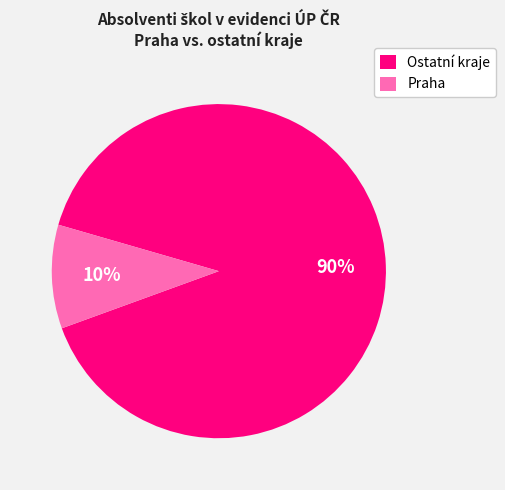

The Praha slice represents 5% of the pie. True or false?

False